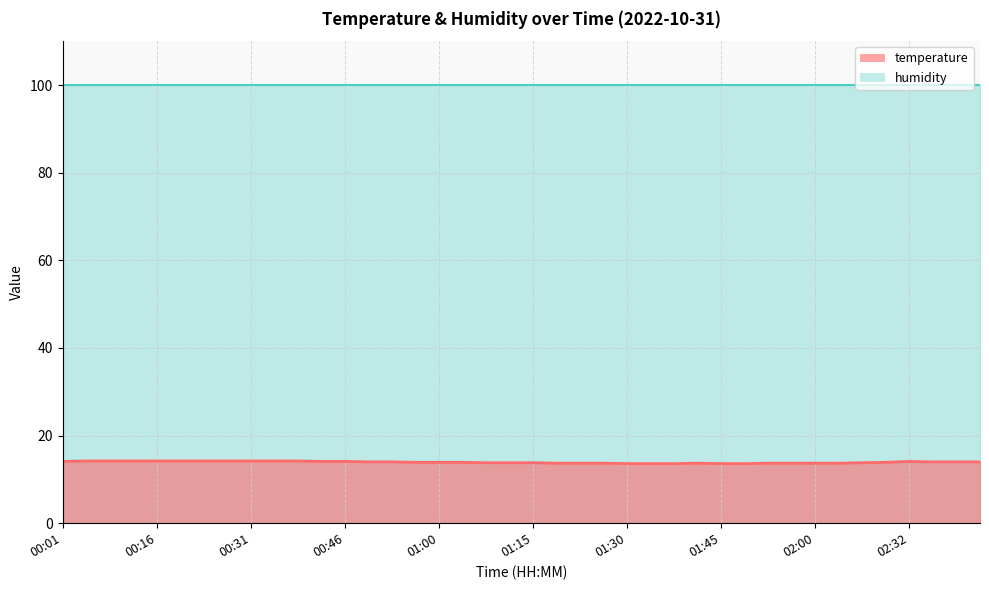

The chart shows a value of 8.1 at 01:37. True or false?

False